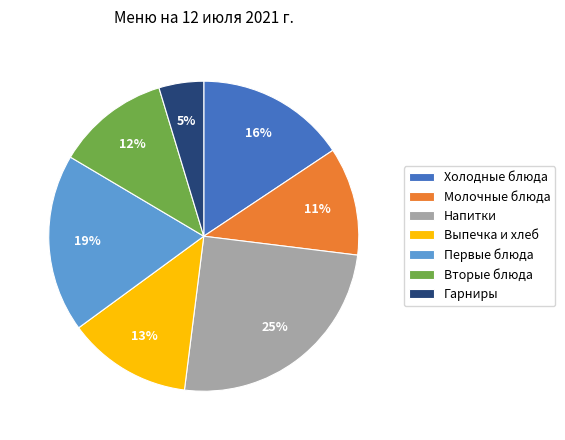

Combined, do Гарниры and Первые блюда account for over 50%?

No